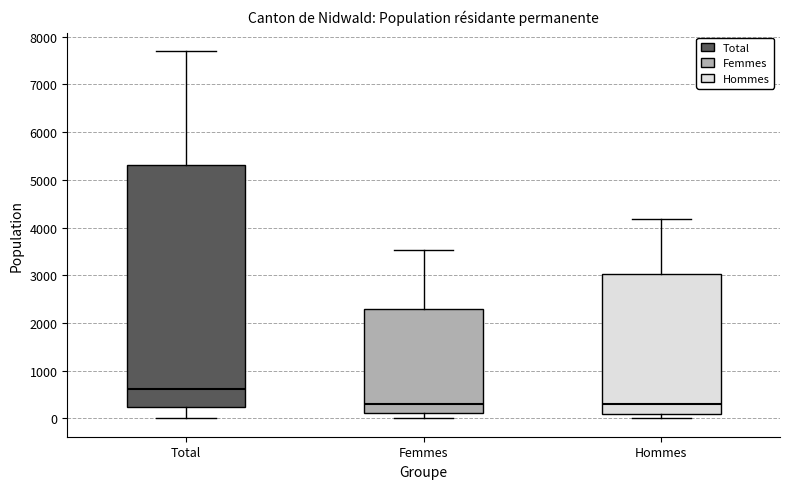

Which box is the tallest, from its lower edge to its upper edge?

Total